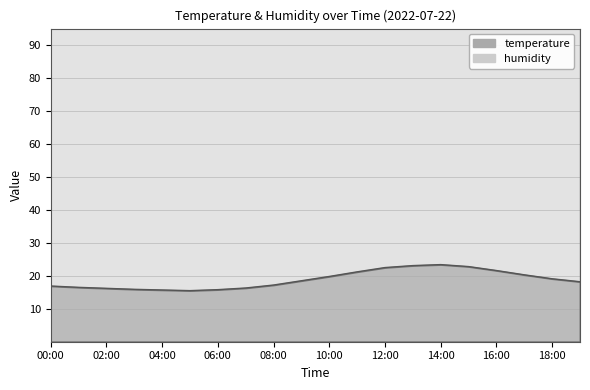

At which category does temperature reach its first local valley?

05:00